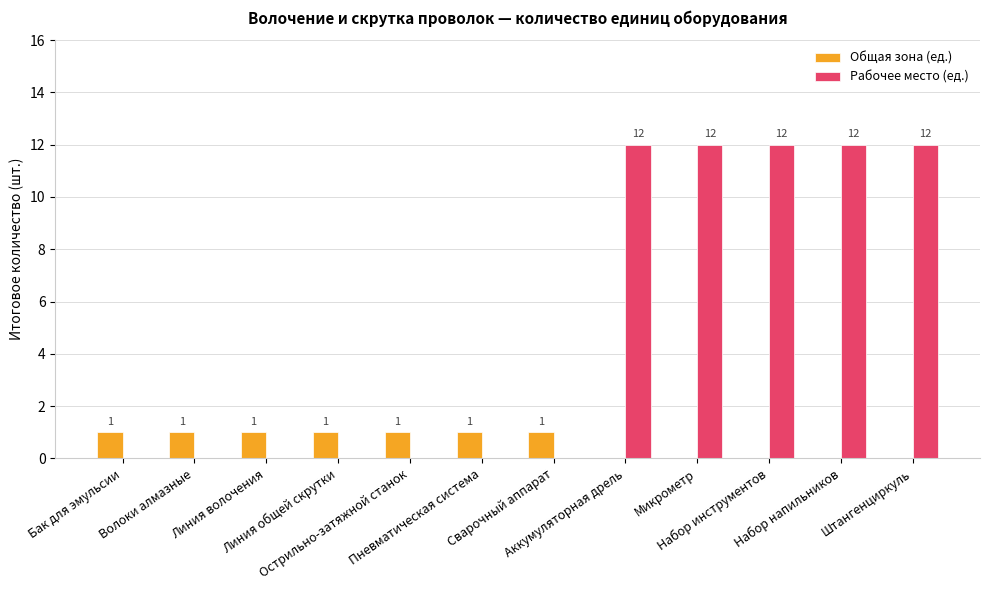

How many Рабочее место (ед.) values are between 0 and 12?

12